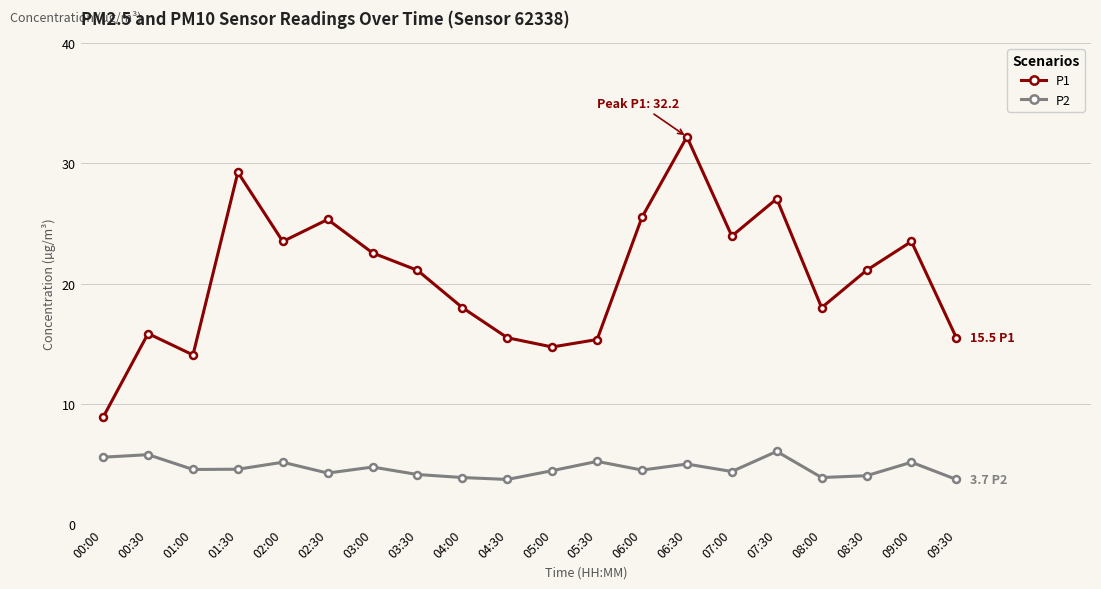

What is the total value across all series at 08:00?

21.9